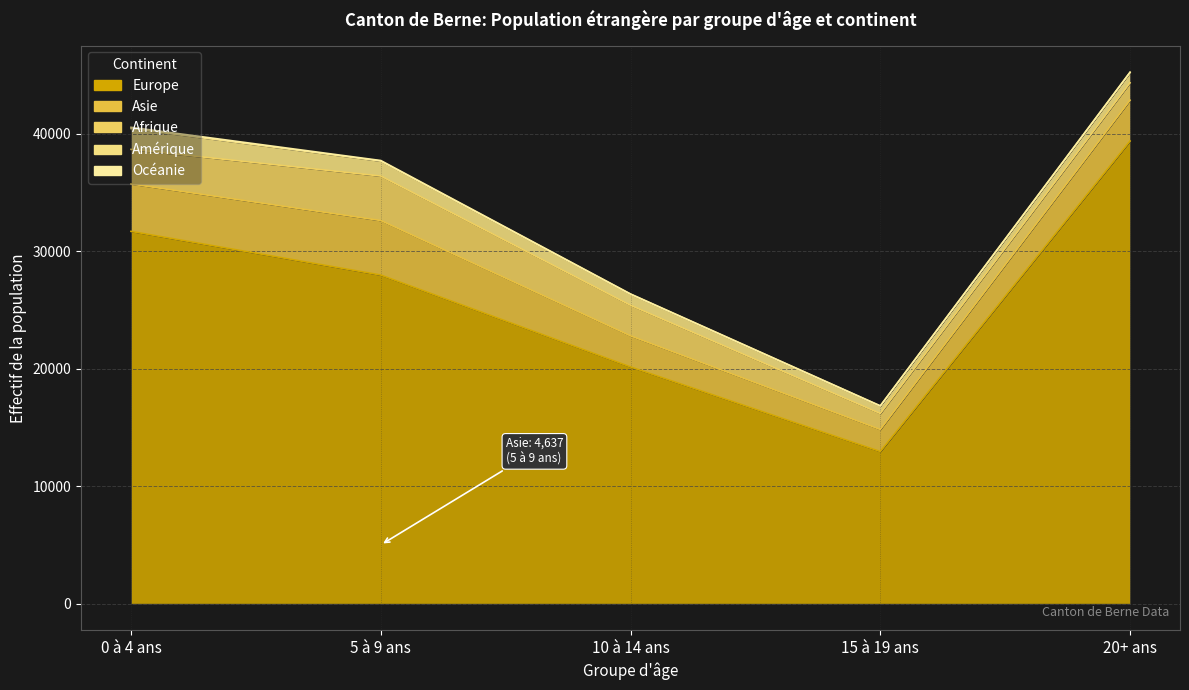

What is the label of the 5th point from the left?

20+ ans